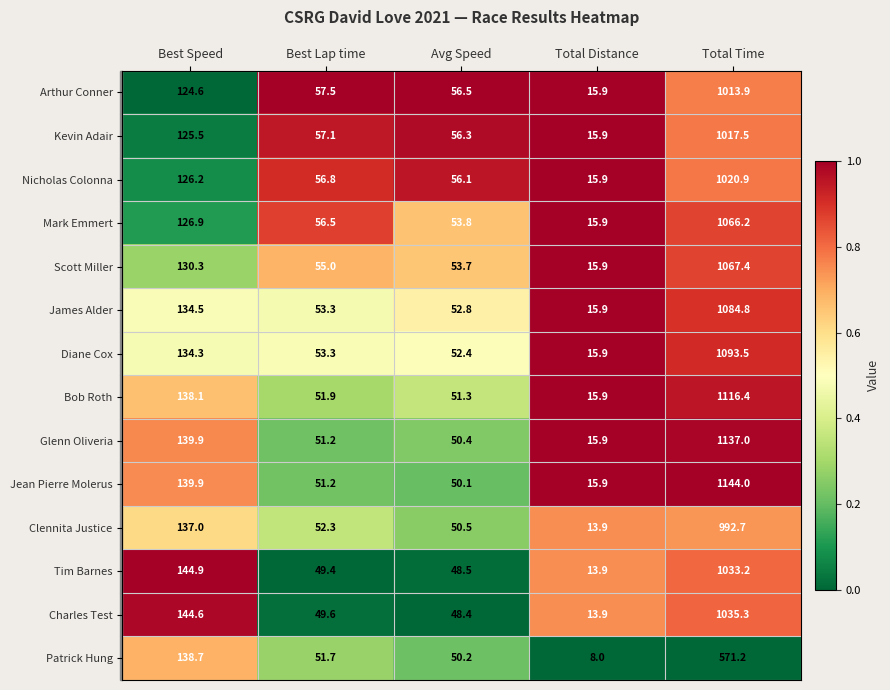

Where is Arthur Conner nearest to the value 514?

Best Speed